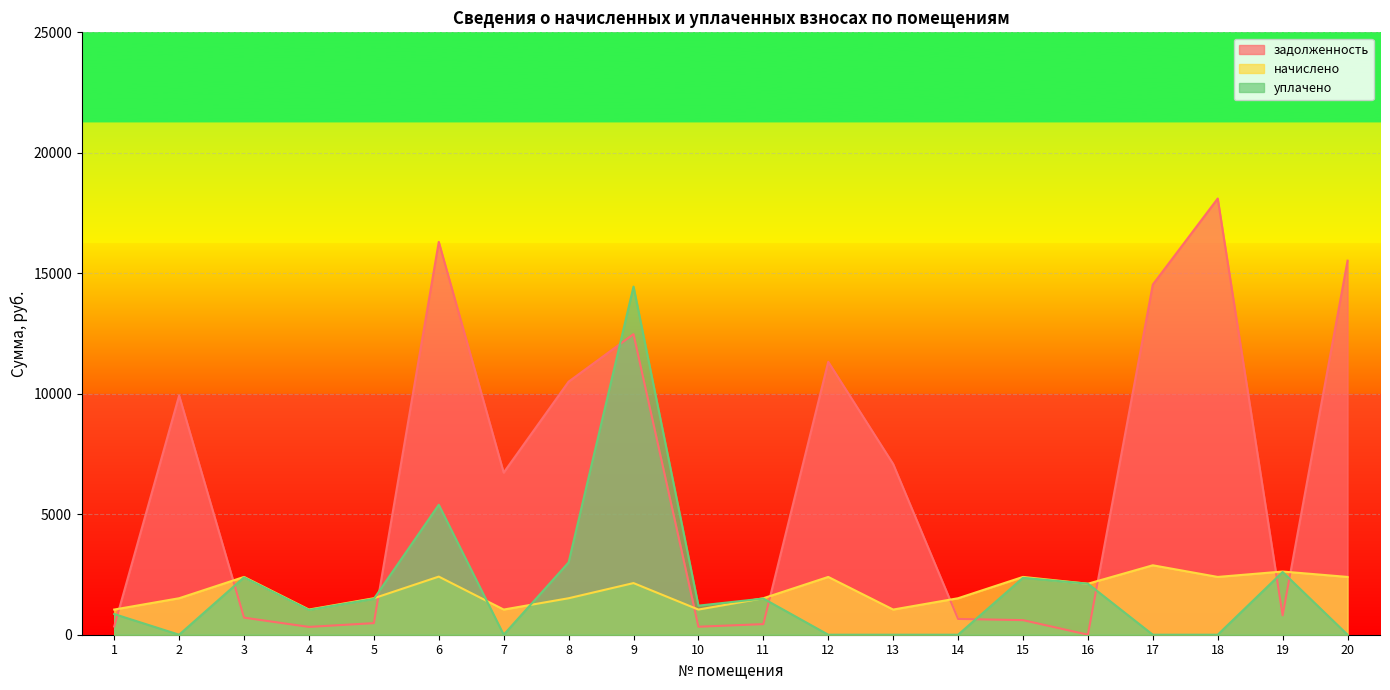

What is the total value across all series at 12?

13724.8